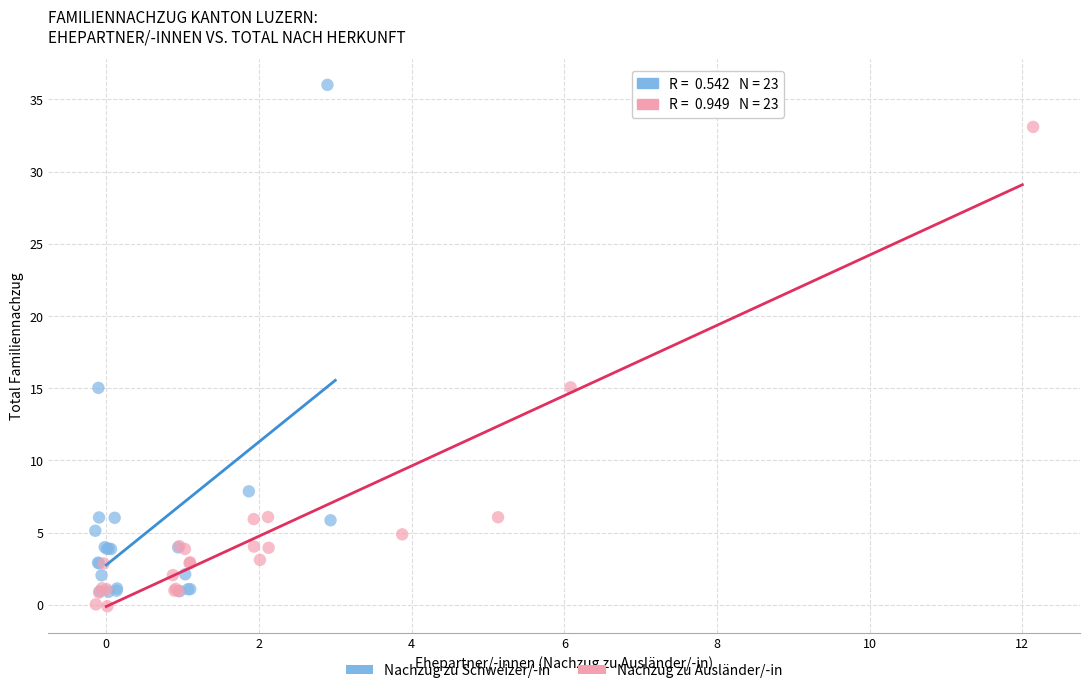

Which series contains the highest Y value?

Nachzug zu Schweizer/-in